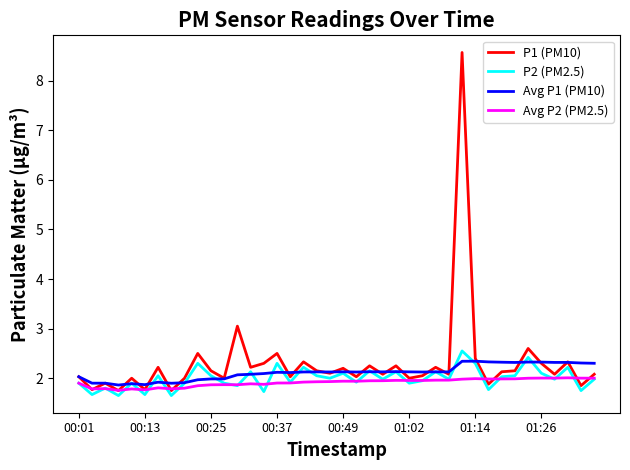

Rank the series by their maximum value, from lowest to highest.

Avg P2 (PM2.5), Avg P1 (PM10), P2 (PM2.5), P1 (PM10)